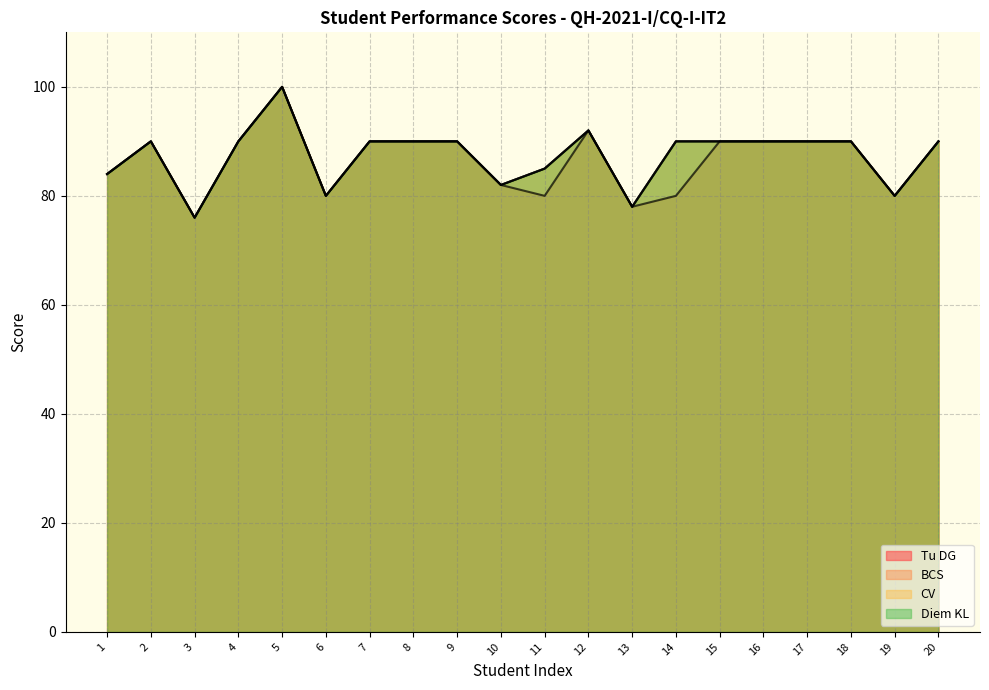

Is it true that Tu DG equals 42 at 13?

False